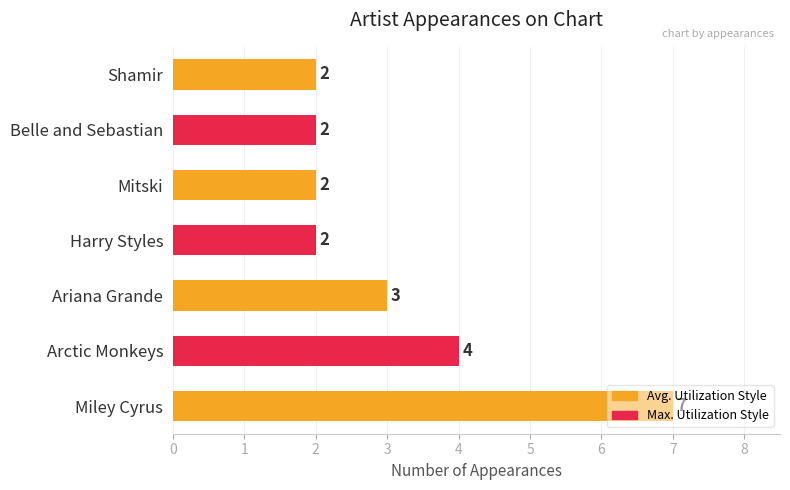

What is the average value?

3